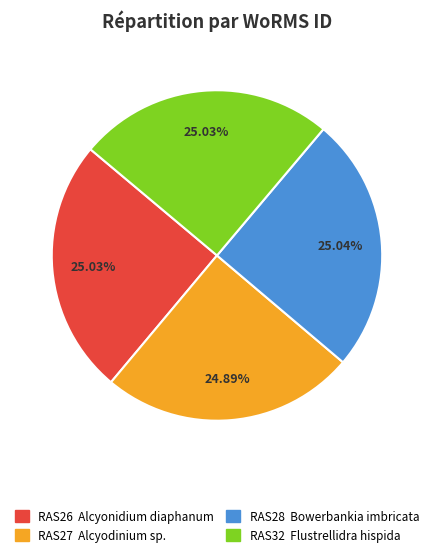

Is there any slice that represents more than half of the pie?

No